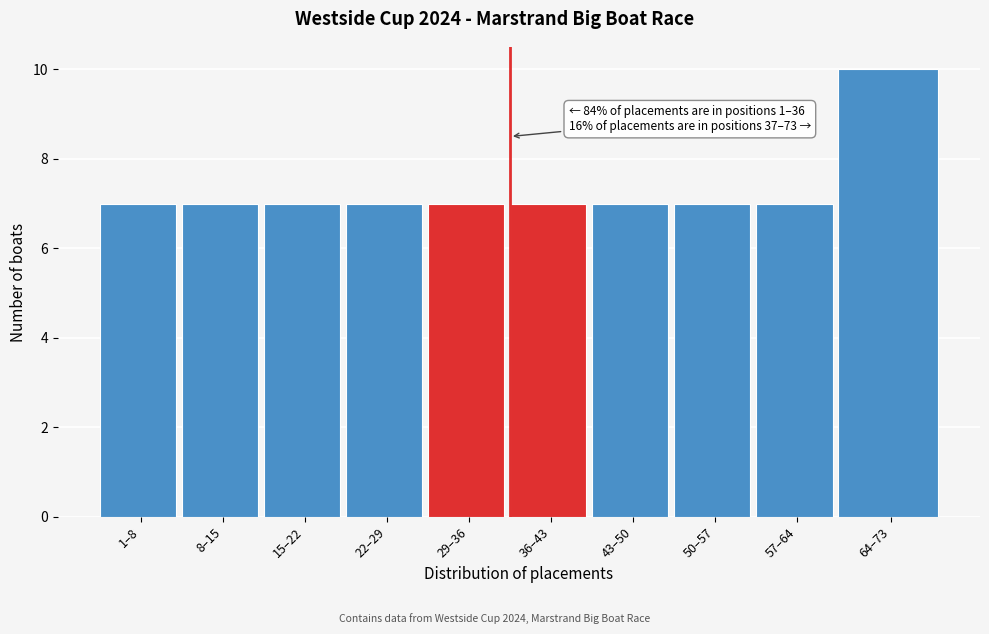

Reading right to left, extract all data points from this chart.

64–73=10	57–64=7	50–57=7	43–50=7	36–43=7	29–36=7	22–29=7	15–22=7	8–15=7	1–8=7